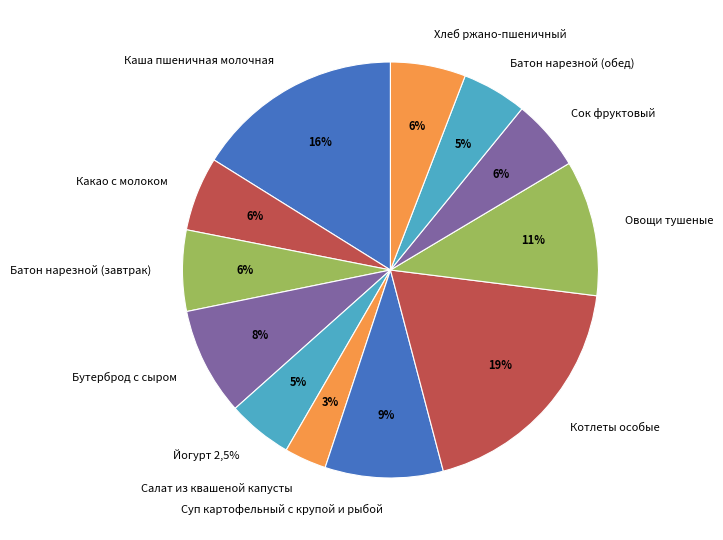

Which category has the biggest portion of the pie?

Котлеты особые